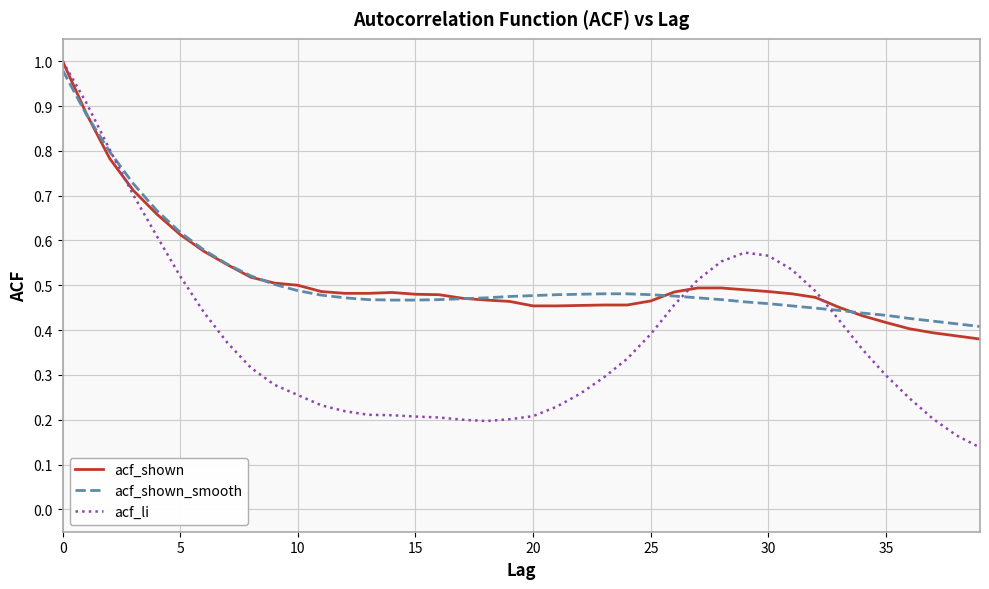

At how many categories does at least one series exceed 0?

40